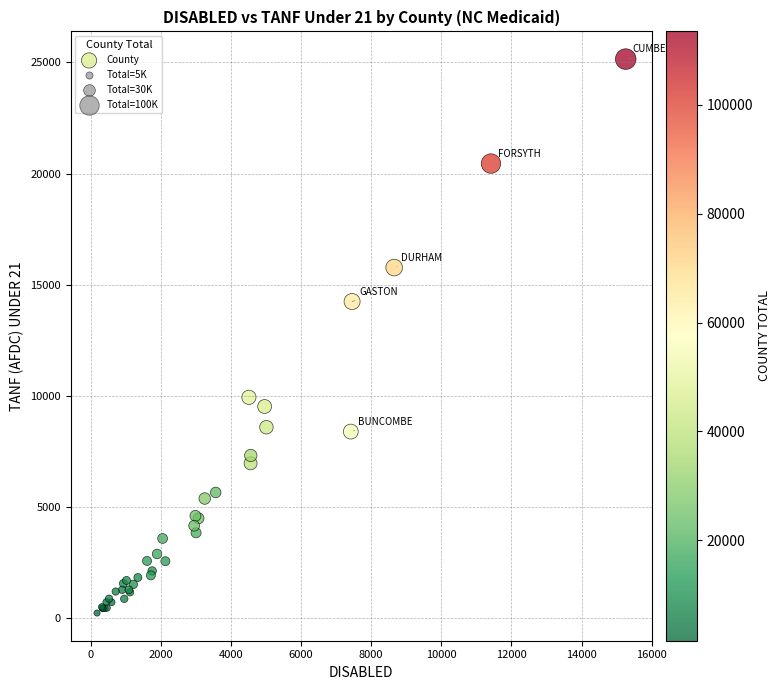

What Y value in the scatter plot is closest to 12697?

14250